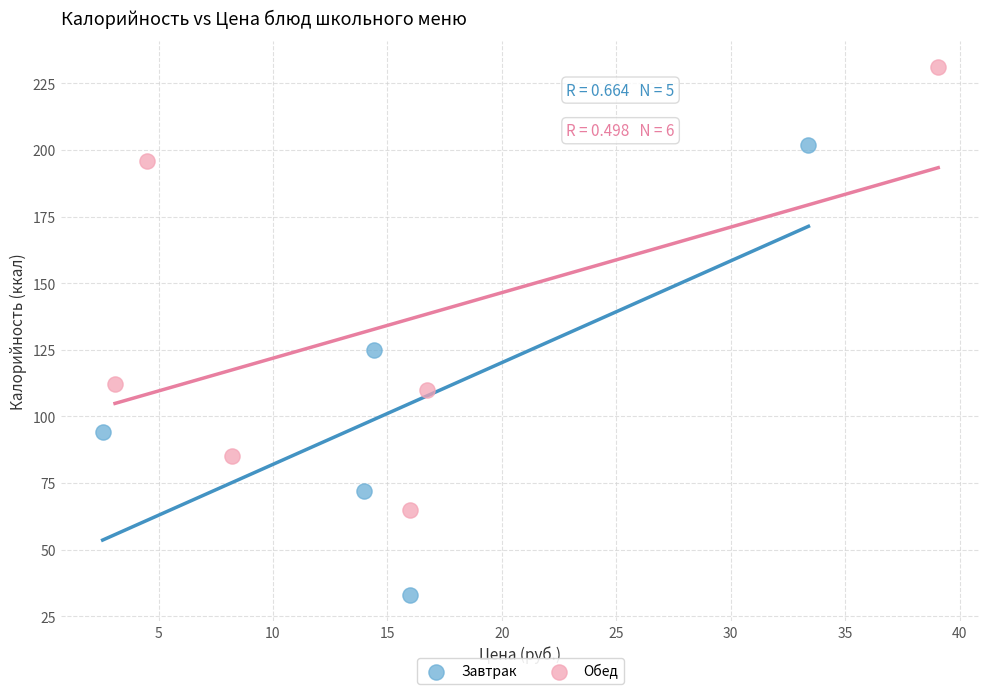

Which series contains the highest Y value?

Обед